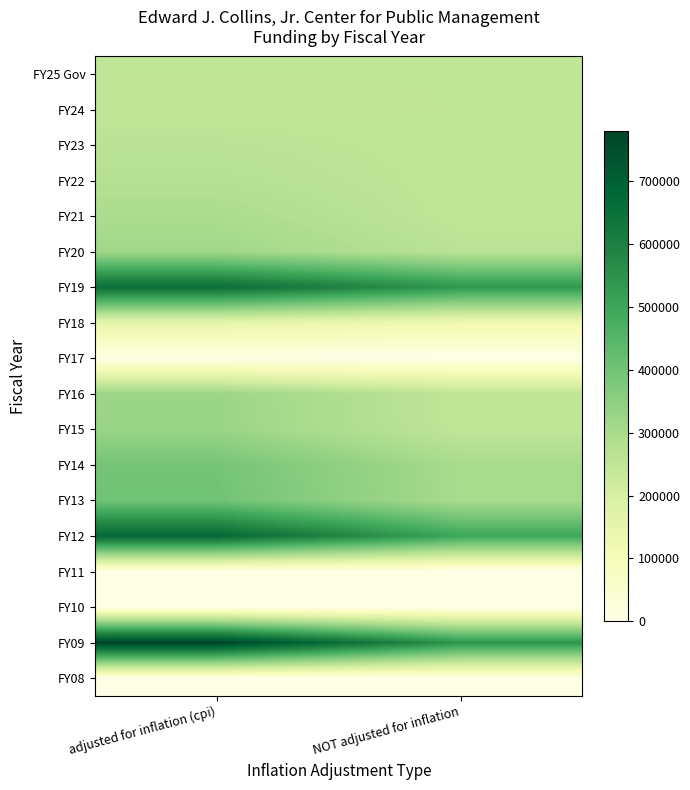

At which category does the chart reach its minimum across all series?

adjusted for inflation (cpi)